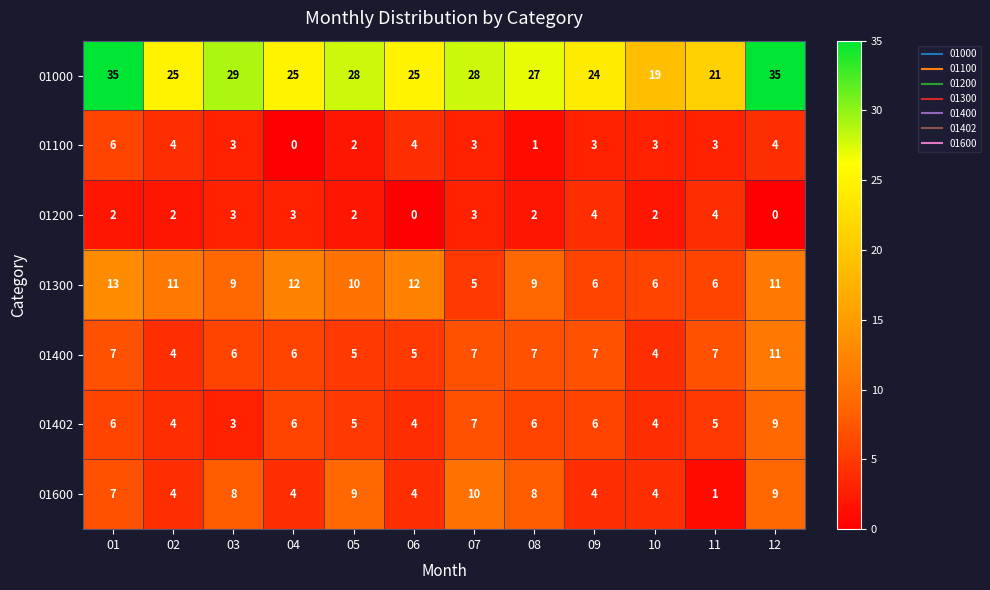

Where is 01000 nearest to the value 27?

08